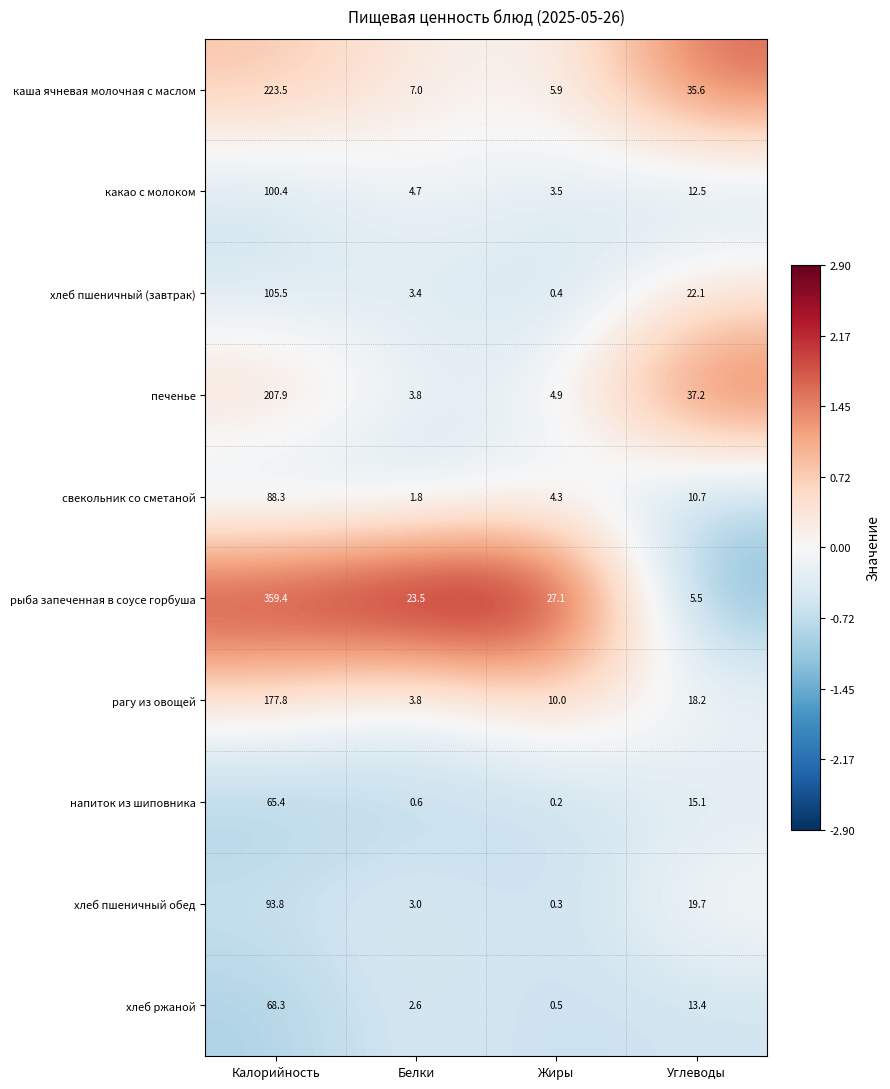

Rank the series by their maximum value, from highest to lowest.

рыба запеченная в соусе горбуша, каша ячневая молочная с маслом, печенье, рагу из овощей, хлеб пшеничный (завтрак), какао с молоком, хлеб пшеничный обед, свекольник со сметаной, хлеб ржаной, напиток из шиповника